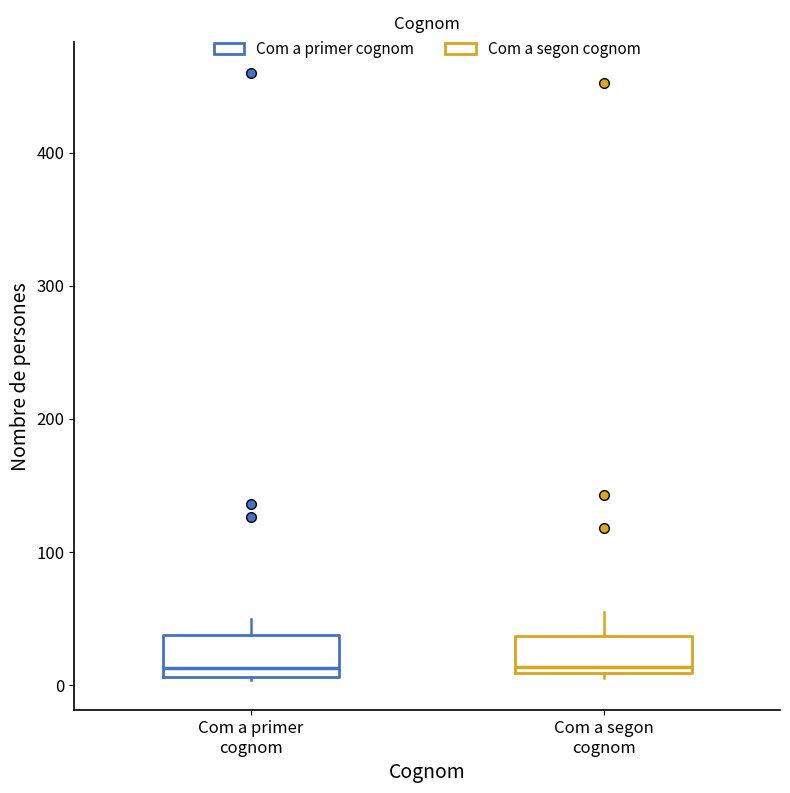

Reading left to right, transcribe this box plot: for each box, give where its median line is, the range the box spans, and where its two whiskers end, as read against the y-axis. The values are not printed on the chart, so give them approximately, as read against the axis.

Com a primer cognom: median 10 (just above the box's lower edge), box 10 to 40, whiskers 0 to 50
Com a segon cognom: median 10 (just above the box's lower edge), box 10 to 40, whiskers 10 (just below the box's lower edge) to 60